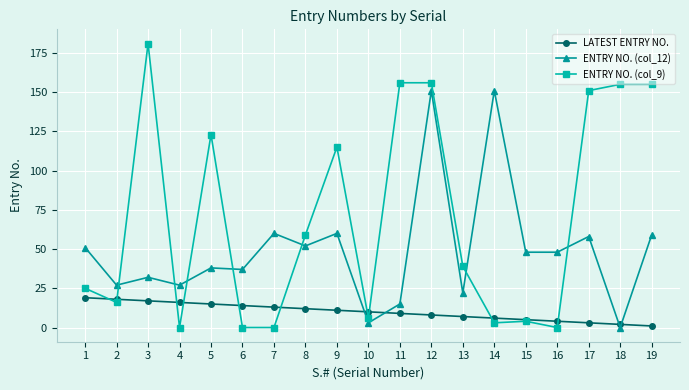

How many lines are shown in the chart?

3